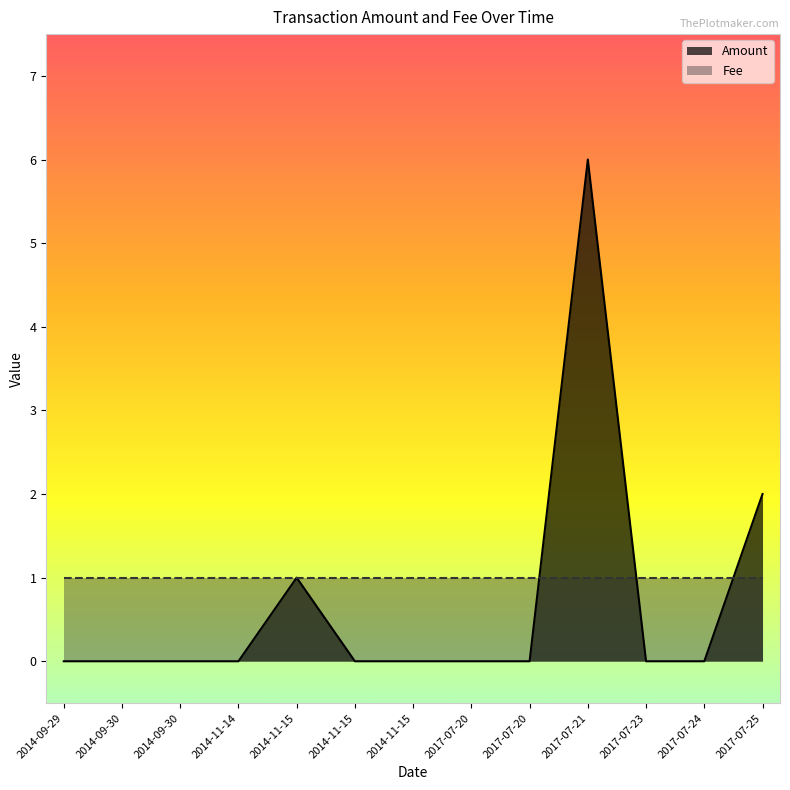

What is the difference between the values at 2017-07-25 and 2014-09-29?

2